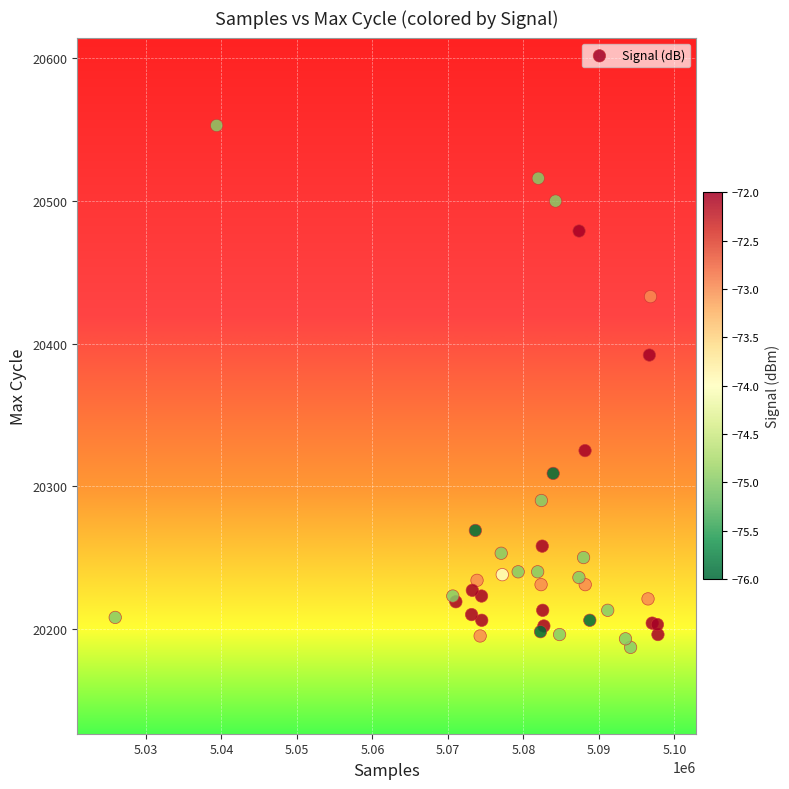

What Y value in the scatter plot is closest to 20370?

20392